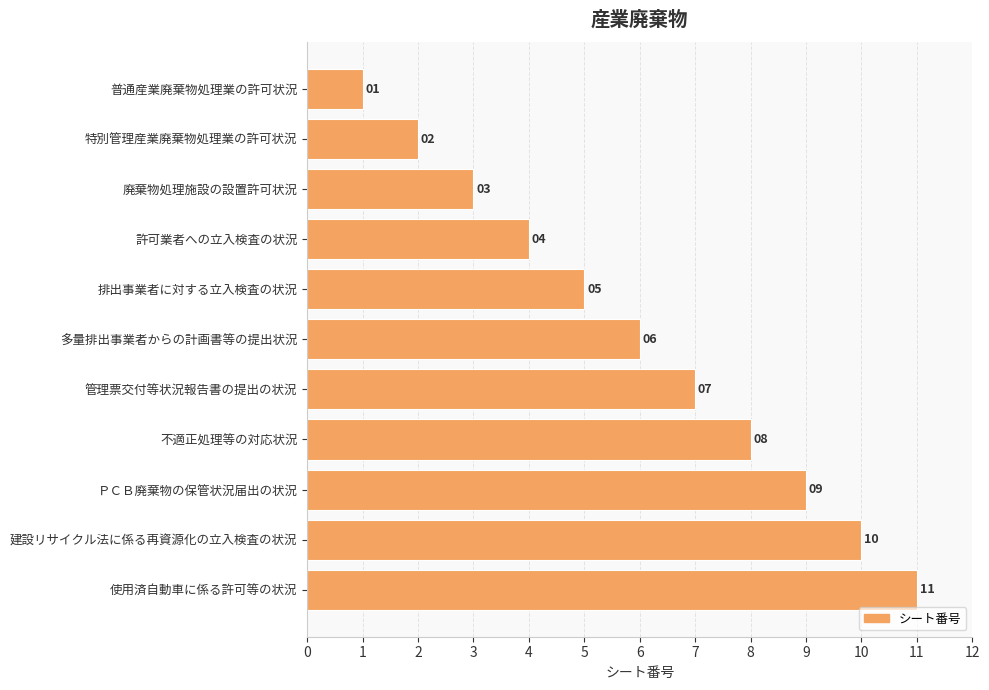

Which label corresponds to the largest value in the chart?

使用済自動車に係る許可等の状況